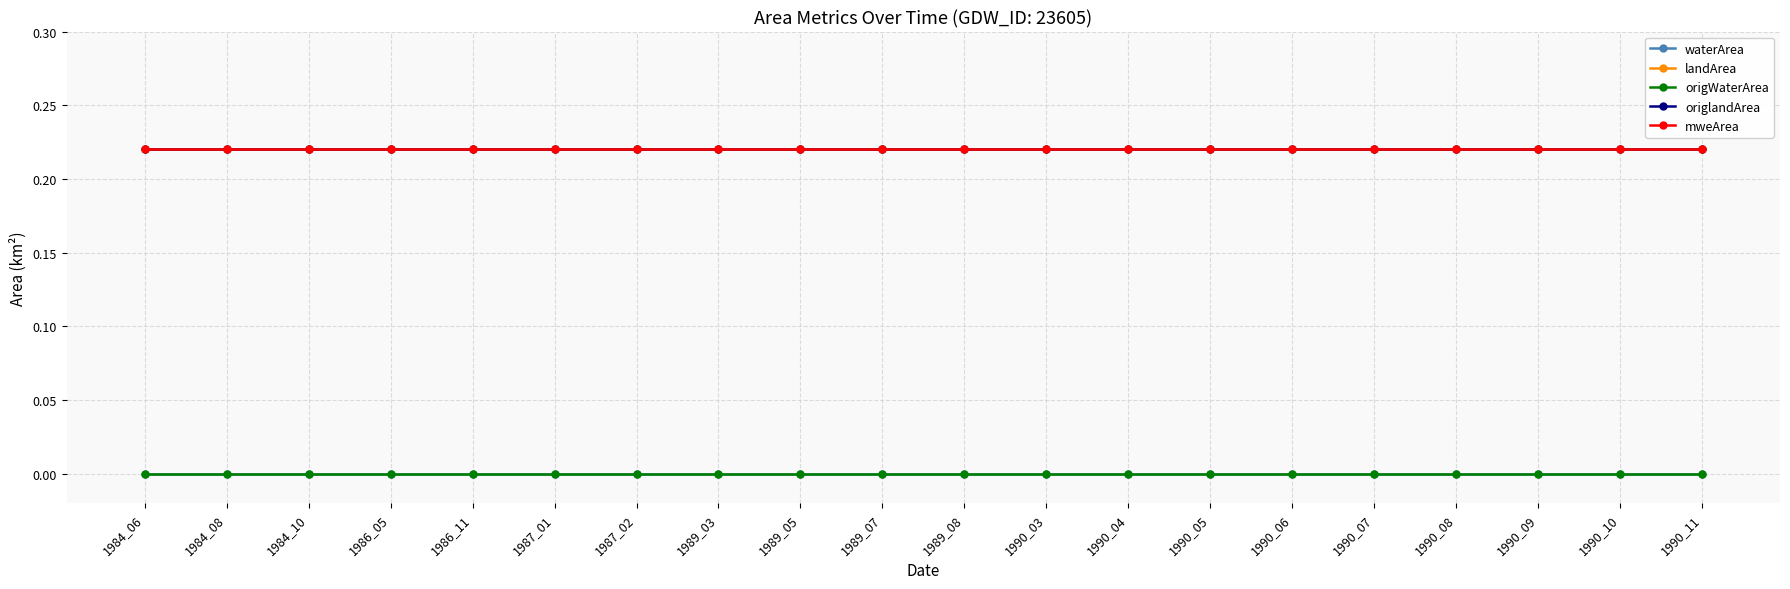

Reading left to right, what are all the values shown in this chart?

waterArea: 1984_06=0.0	1984_08=0.0	1984_10=0.0	1986_05=0.0	1986_11=0.0	1987_01=0.0	1987_02=0.0	1989_03=0.0	1989_05=0.0	1989_07=0.0	1989_08=0.0	1990_03=0.0	1990_04=0.0	1990_05=0.0	1990_06=0.0	1990_07=0.0	1990_08=0.0	1990_09=0.0	1990_10=0.0	1990_11=0.0
landArea: 1984_06=0.2	1984_08=0.2	1984_10=0.2	1986_05=0.2	1986_11=0.2	1987_01=0.2	1987_02=0.2	1989_03=0.2	1989_05=0.2	1989_07=0.2	1989_08=0.2	1990_03=0.2	1990_04=0.2	1990_05=0.2	1990_06=0.2	1990_07=0.2	1990_08=0.2	1990_09=0.2	1990_10=0.2	1990_11=0.2
origWaterArea: 1984_06=0.0	1984_08=0.0	1984_10=0.0	1986_05=0.0	1986_11=0.0	1987_01=0.0	1987_02=0.0	1989_03=0.0	1989_05=0.0	1989_07=0.0	1989_08=0.0	1990_03=0.0	1990_04=0.0	1990_05=0.0	1990_06=0.0	1990_07=0.0	1990_08=0.0	1990_09=0.0	1990_10=0.0	1990_11=0.0
origlandArea: 1984_06=0.2	1984_08=0.2	1984_10=0.2	1986_05=0.2	1986_11=0.2	1987_01=0.2	1987_02=0.2	1989_03=0.2	1989_05=0.2	1989_07=0.2	1989_08=0.2	1990_03=0.2	1990_04=0.2	1990_05=0.2	1990_06=0.2	1990_07=0.2	1990_08=0.2	1990_09=0.2	1990_10=0.2	1990_11=0.2
mweArea: 1984_06=0.2	1984_08=0.2	1984_10=0.2	1986_05=0.2	1986_11=0.2	1987_01=0.2	1987_02=0.2	1989_03=0.2	1989_05=0.2	1989_07=0.2	1989_08=0.2	1990_03=0.2	1990_04=0.2	1990_05=0.2	1990_06=0.2	1990_07=0.2	1990_08=0.2	1990_09=0.2	1990_10=0.2	1990_11=0.2